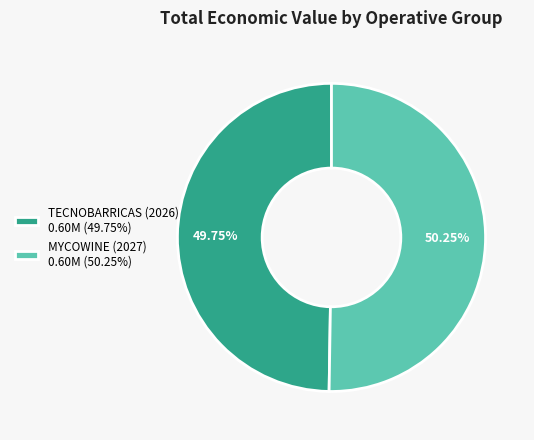

Approximately how many times larger is the value at MYCOWINE (2027) 0.60M (50.25%) compared to TECNOBARRICAS (2026) 0.60M (49.75%)?

1.0